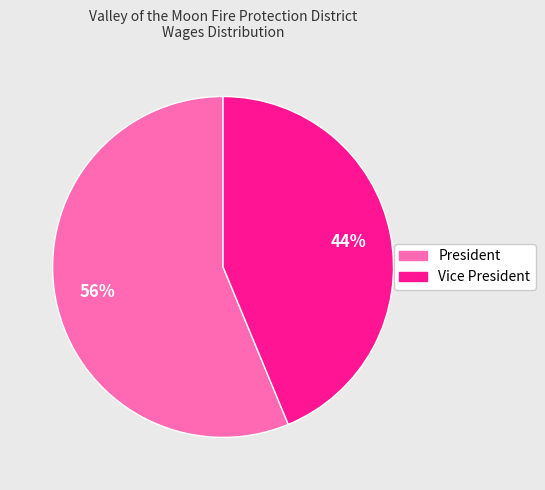

How many slices are in this pie chart?

2